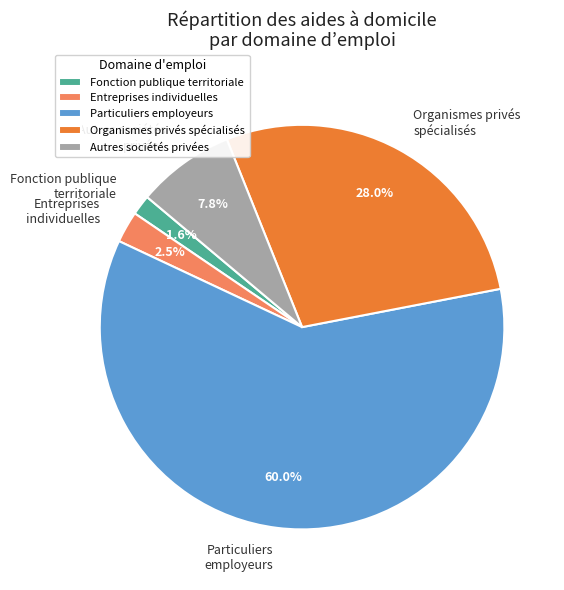

Which slice is the smallest?

Fonction publique territoriale